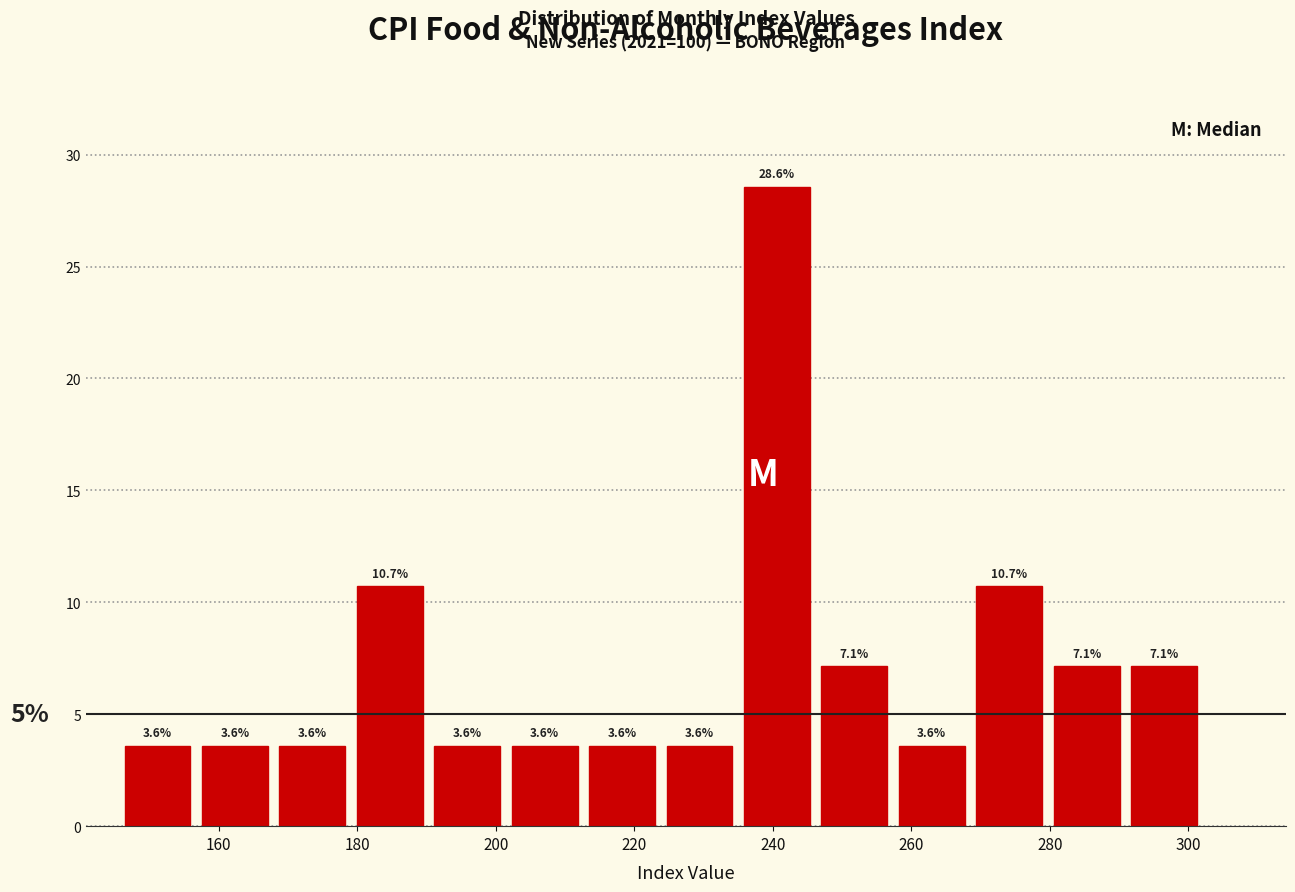

How tall is the bar that spans 270 to 280 on the x-axis? The bar edges are not printed on the chart, so give them approximately, as read against the axis.

10.7